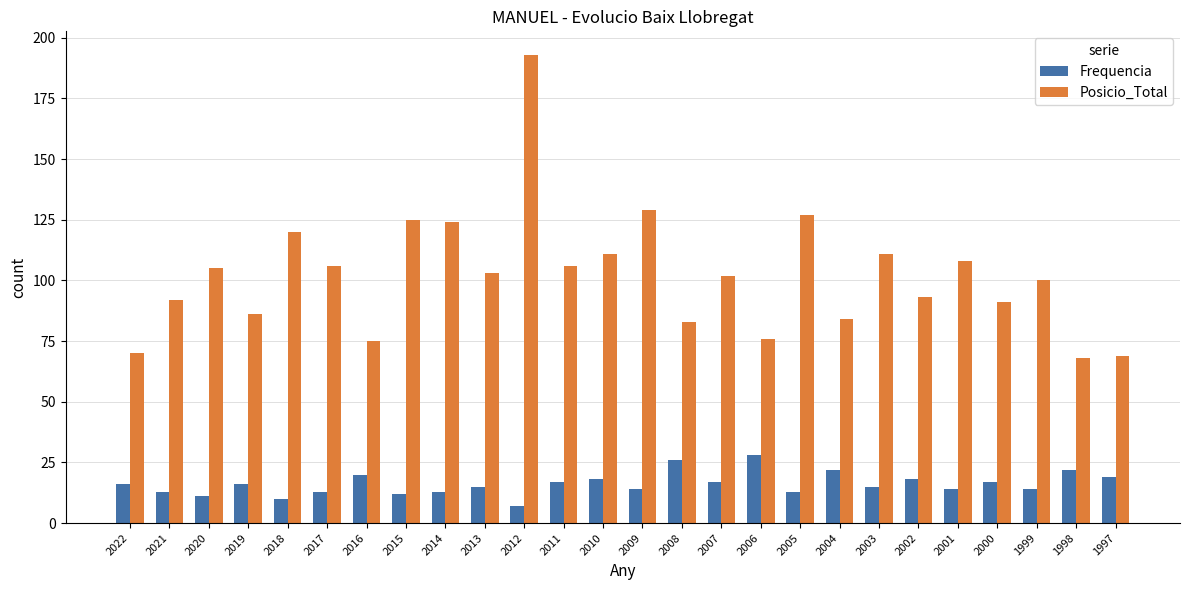

Which series has the largest total across all categories?

Posicio_Total